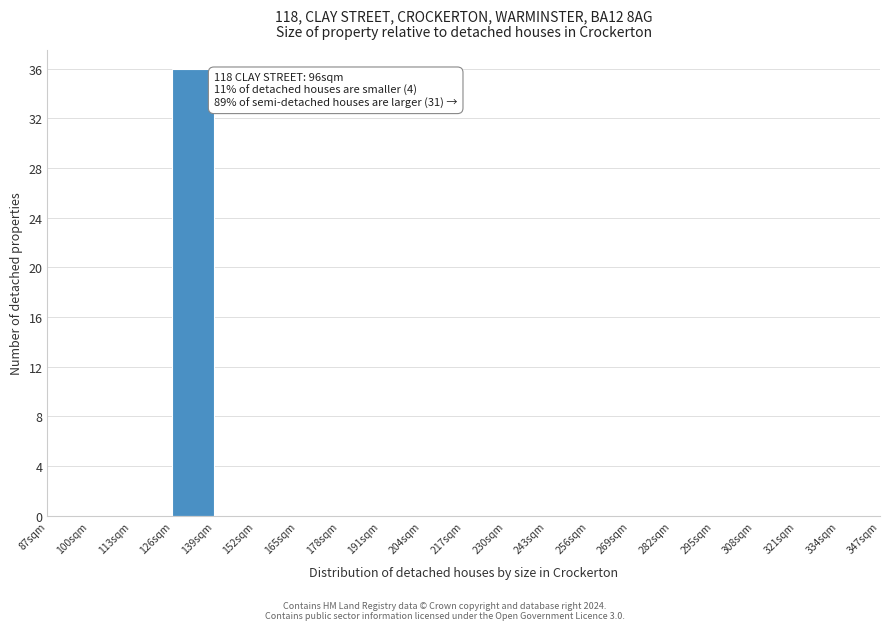

Over which range of the x-axis is the bar tallest?

126 to 139